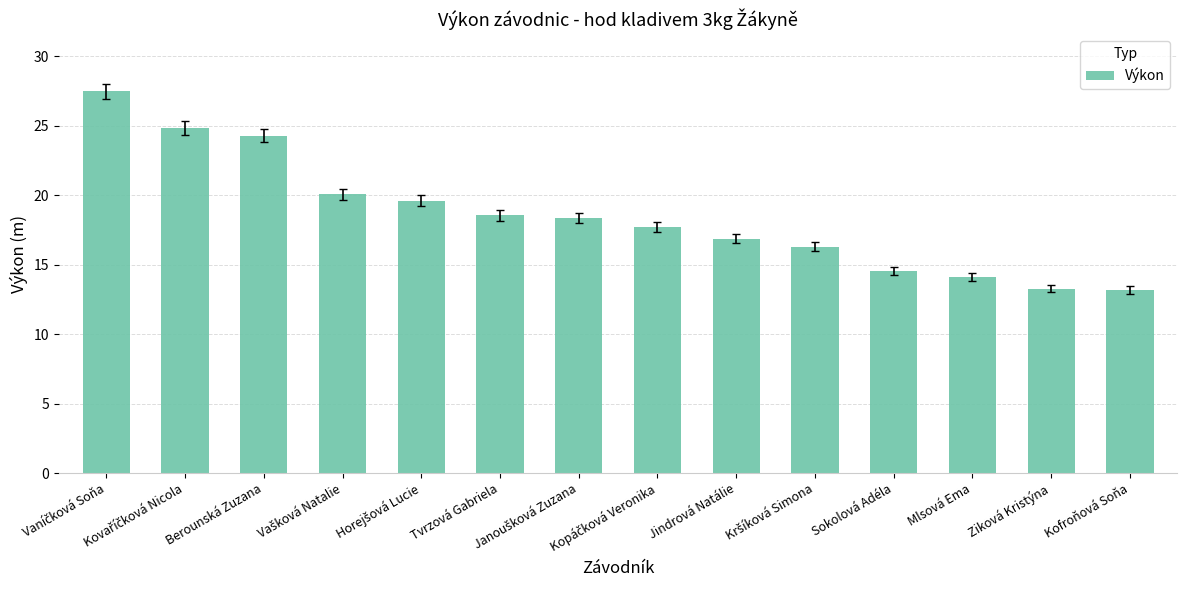

What is the sum of all values?

259.0